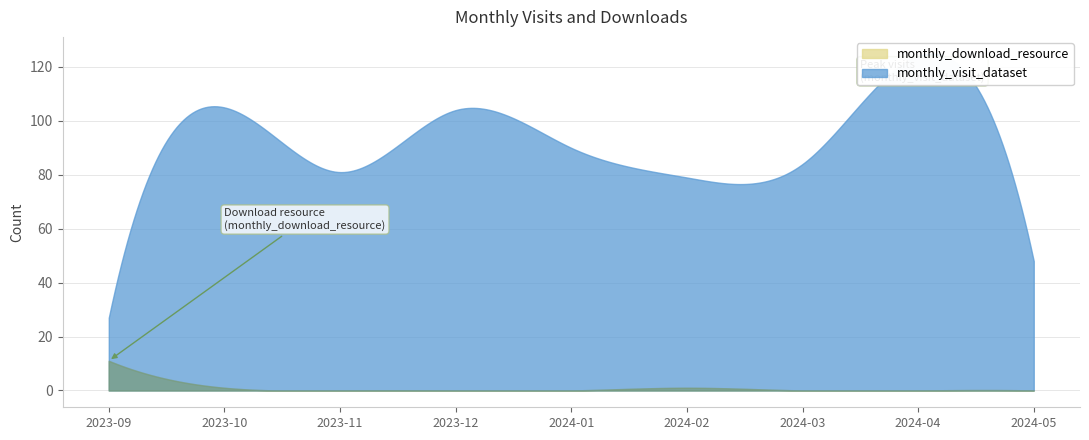

True or false: monthly_download_resource and monthly_visit_dataset cross at least once.

False